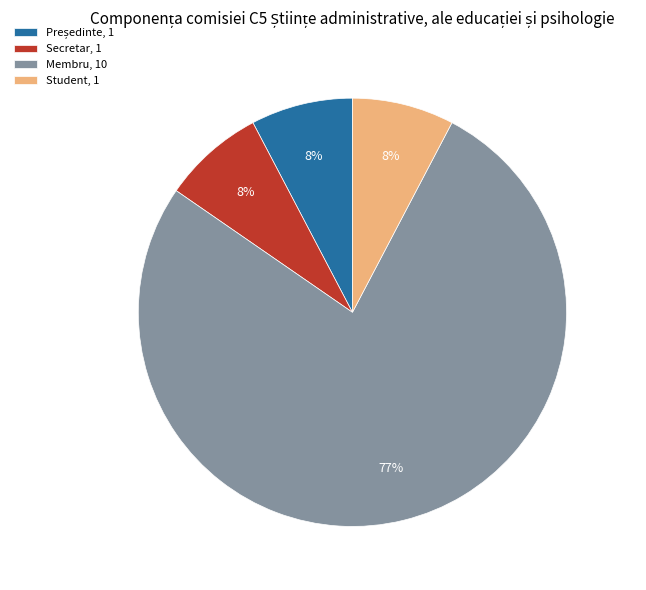

How many slices are in this pie chart?

4